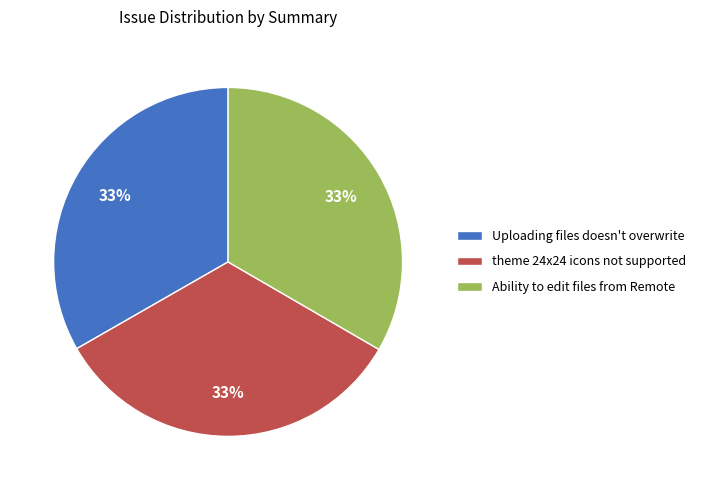

Does Uploading files doesn't overwrite account for over 50% of the chart?

No